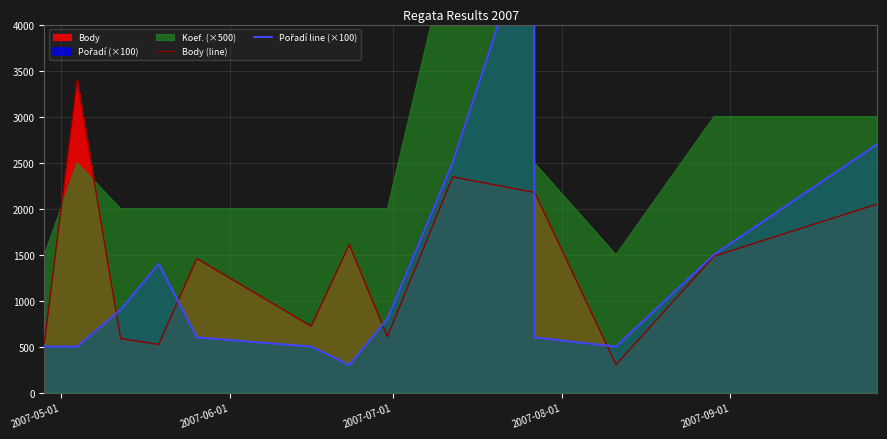

True or false: Body (line) has a value of 1664 at 2007-06-01.

False